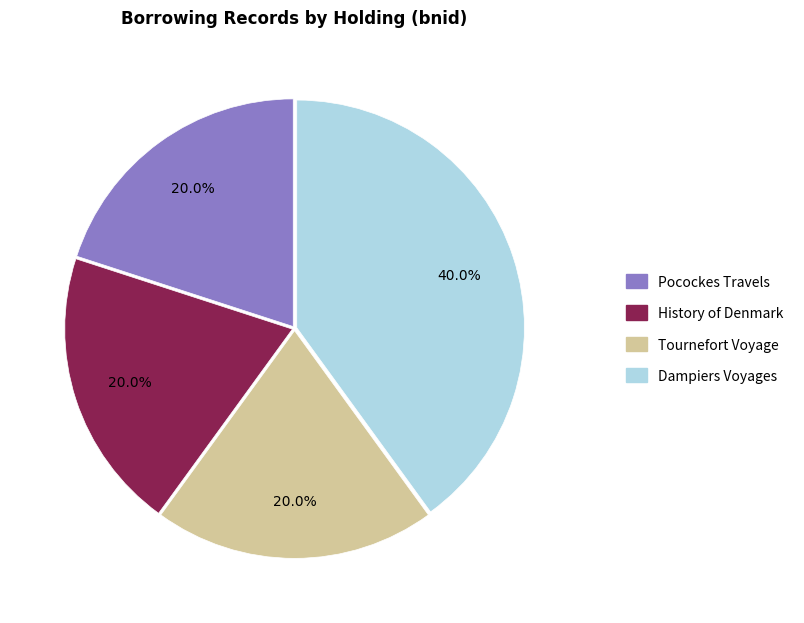

Does any single category account for the majority?

No